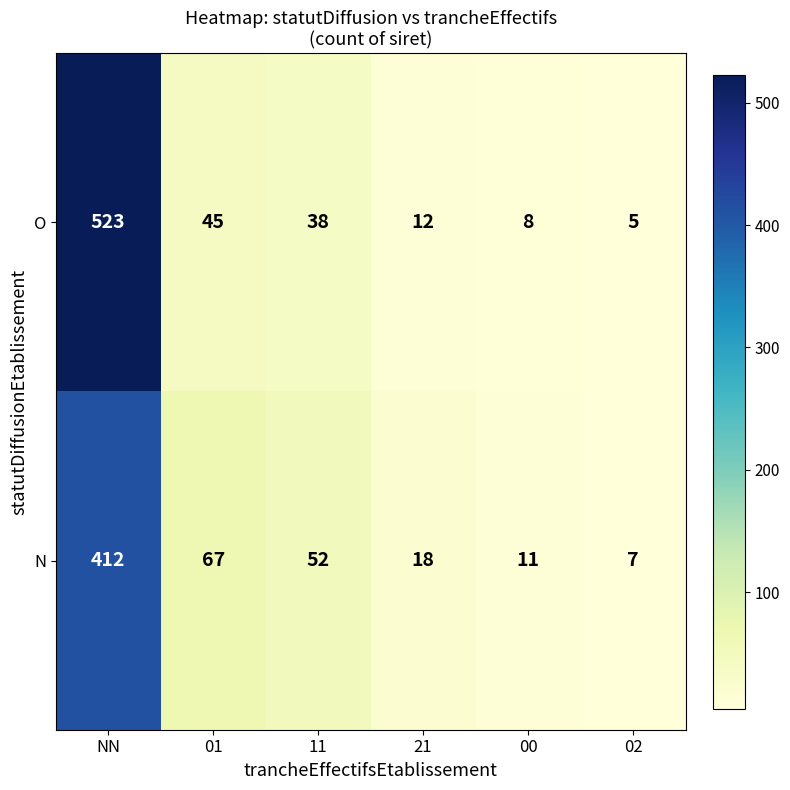

Reading left to right, transcribe all the data shown in this chart.

O: NN=523	01=45	11=38	21=12	00=8	02=5
N: NN=412	01=67	11=52	21=18	00=11	02=7